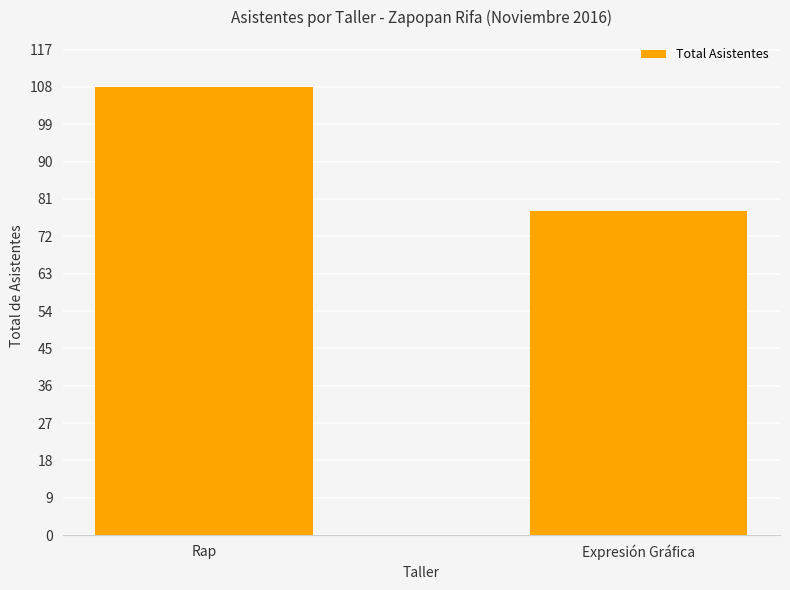

How many values are below 108?

1